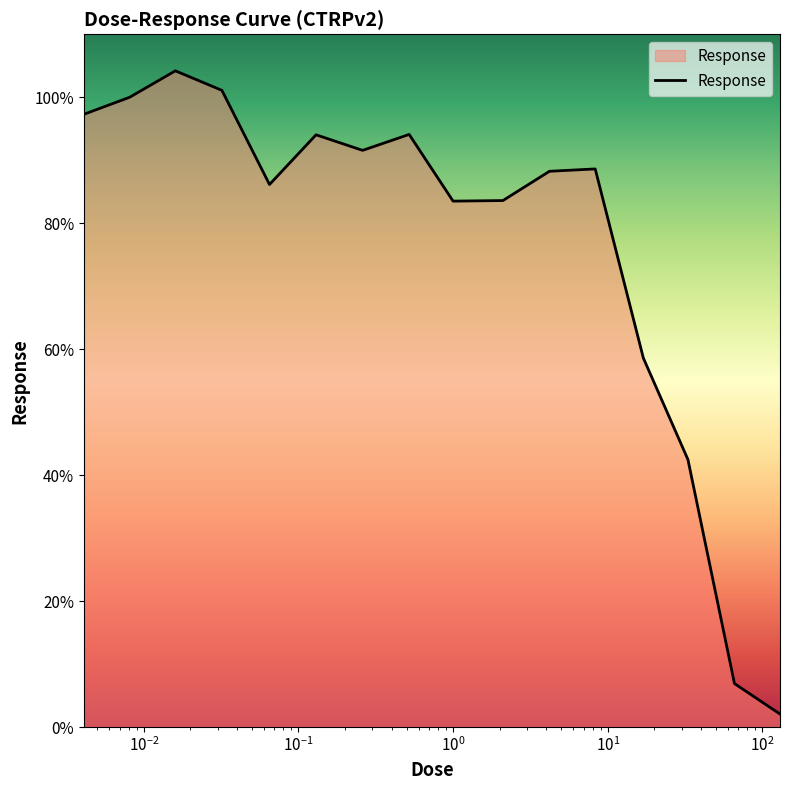

What is the difference between the maximum and minimum values?

102.1